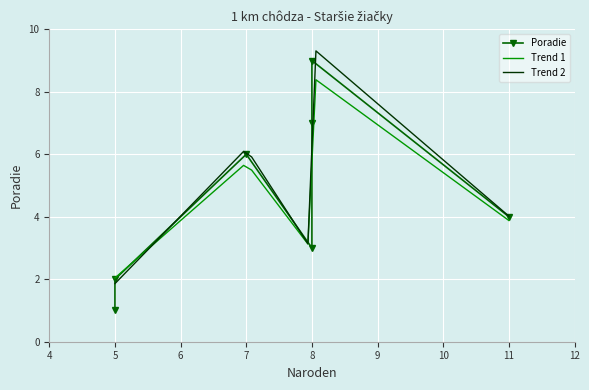

What is the highest value of the Trend 1 series?

8.4